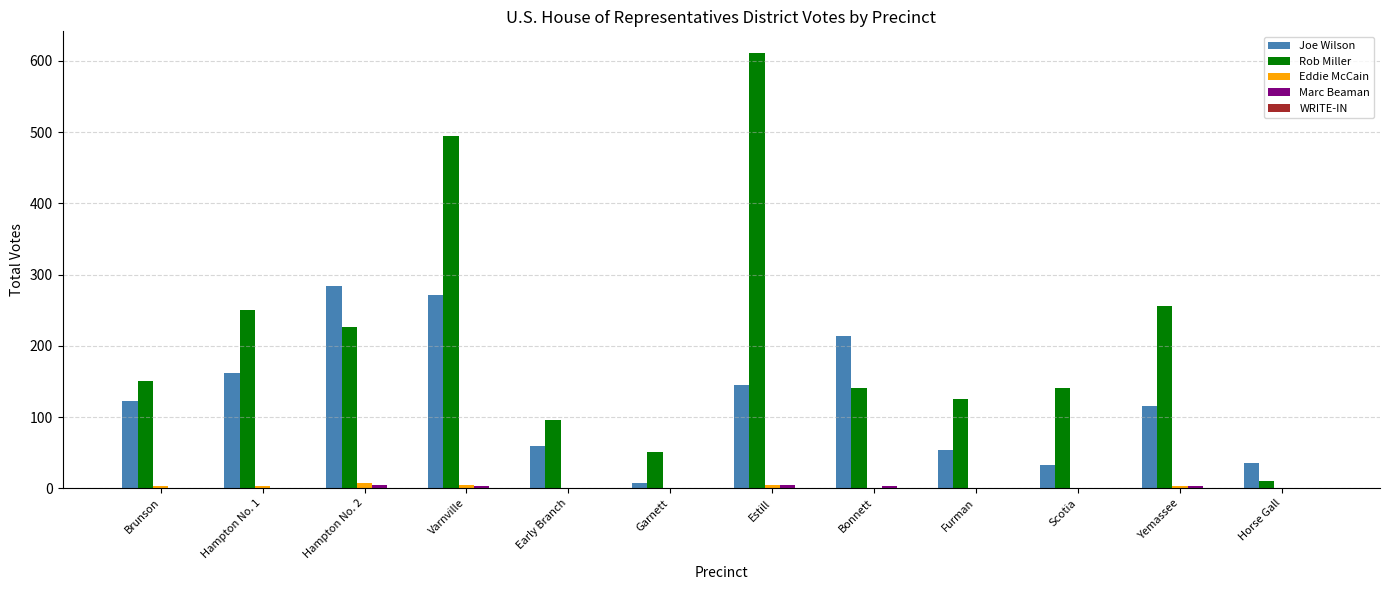

What is the sum of all Eddie McCain values?

29